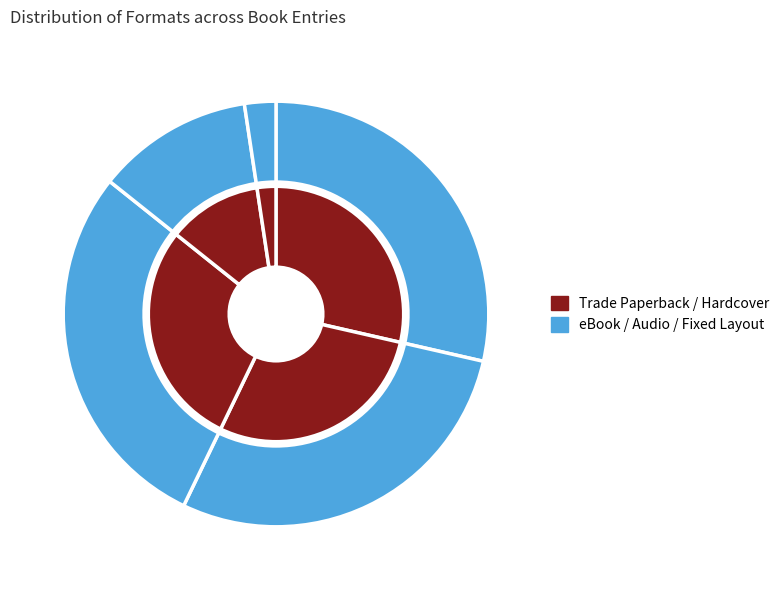

How many slices are in this pie chart?

5